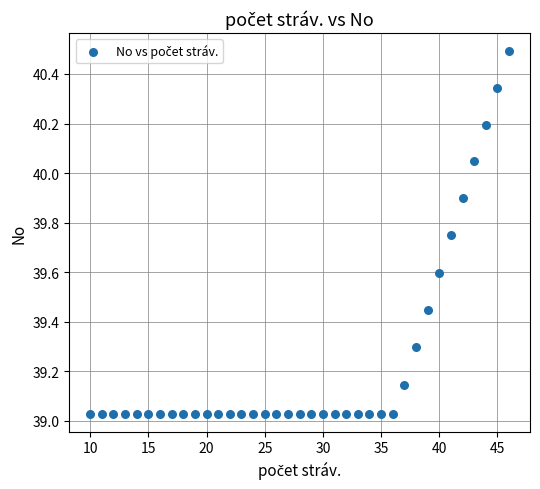

What is the range of Y values (max minus min)?

1.5